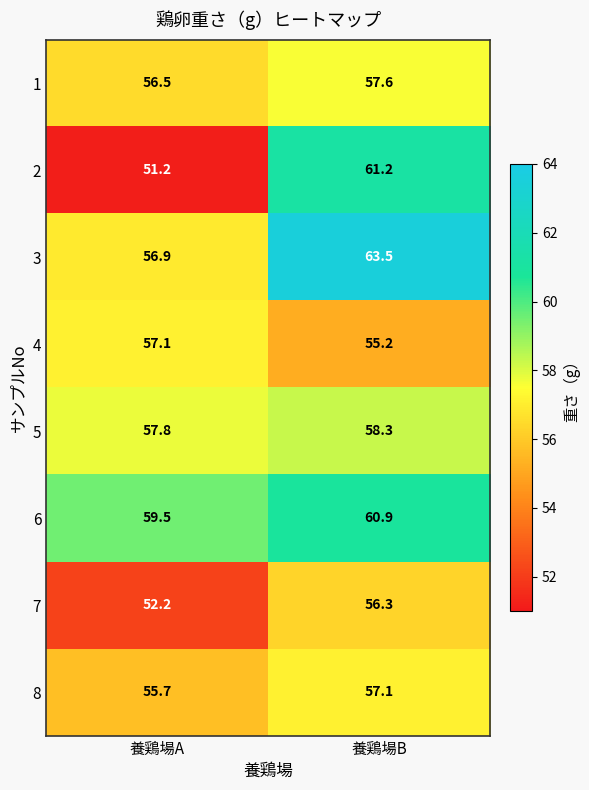

Reading right to left, extract all data points from this chart.

1: 養鶏場B=57.6	養鶏場A=56.5
2: 養鶏場B=61.2	養鶏場A=51.2
3: 養鶏場B=63.5	養鶏場A=56.9
4: 養鶏場B=55.2	養鶏場A=57.1
5: 養鶏場B=58.3	養鶏場A=57.8
6: 養鶏場B=60.9	養鶏場A=59.5
7: 養鶏場B=56.3	養鶏場A=52.2
8: 養鶏場B=57.1	養鶏場A=55.7